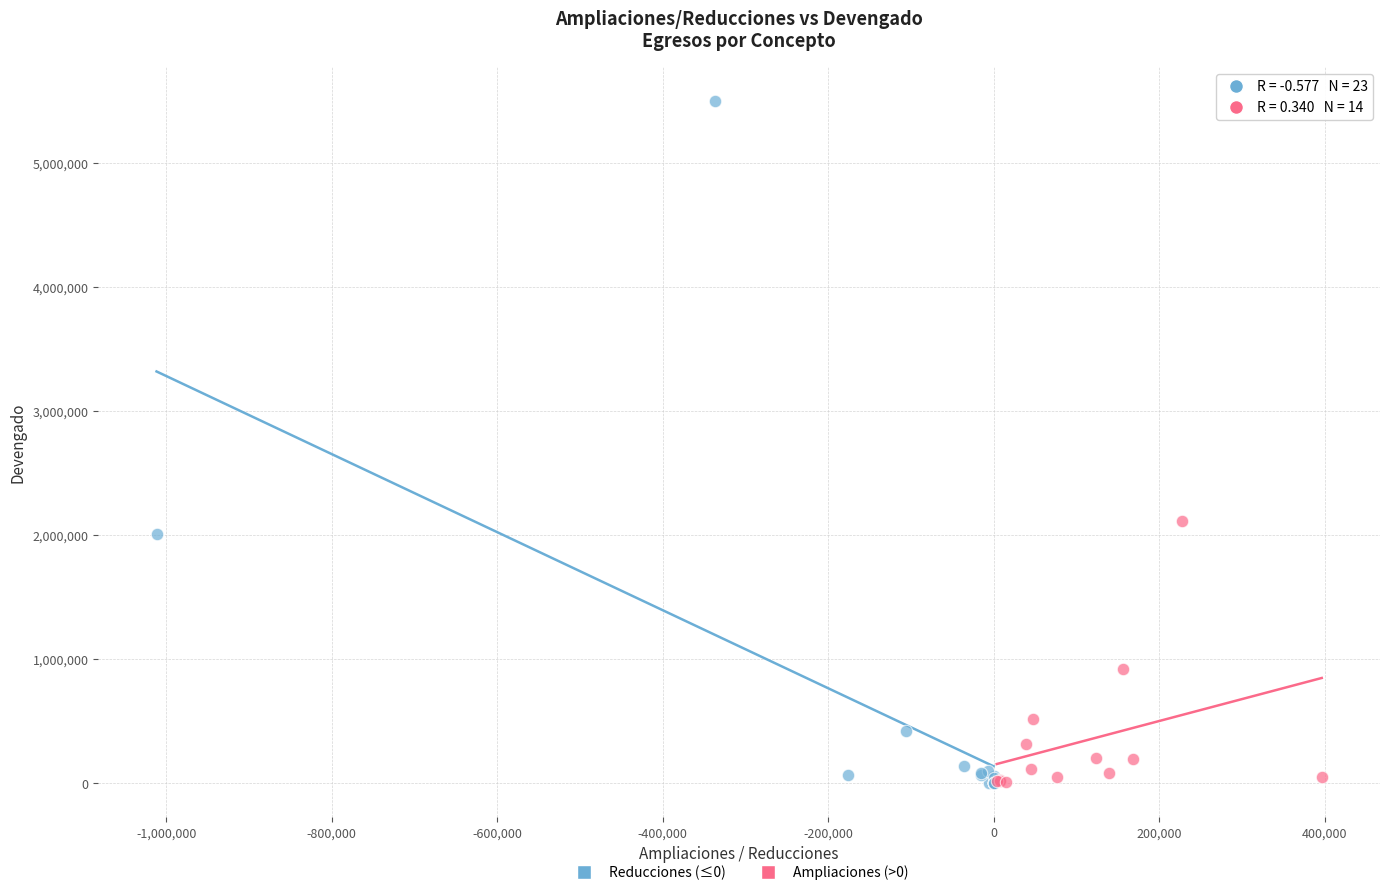

What are all the series names shown in the legend?

Reducciones (≤0), Ampliaciones (>0)